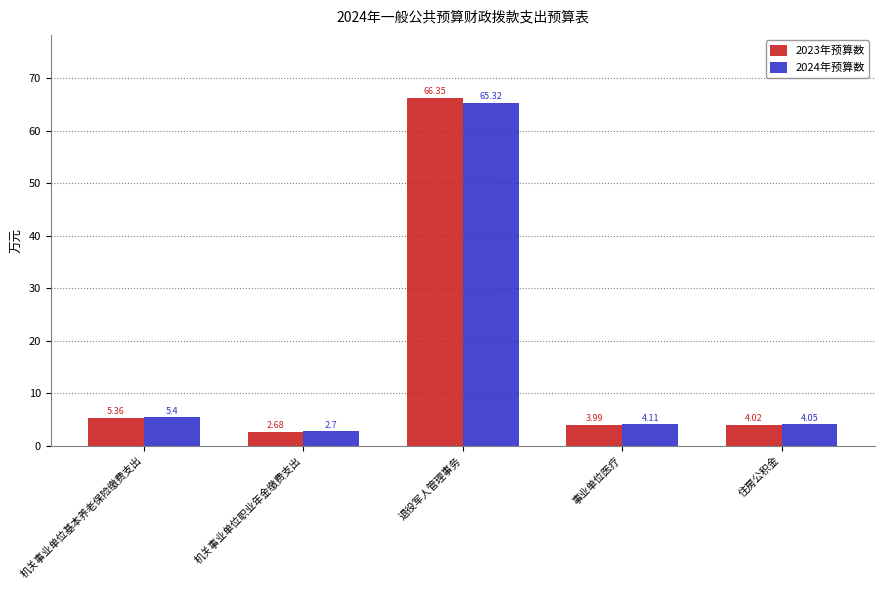

At which category does the chart reach its peak across all series?

退役军人管理事务